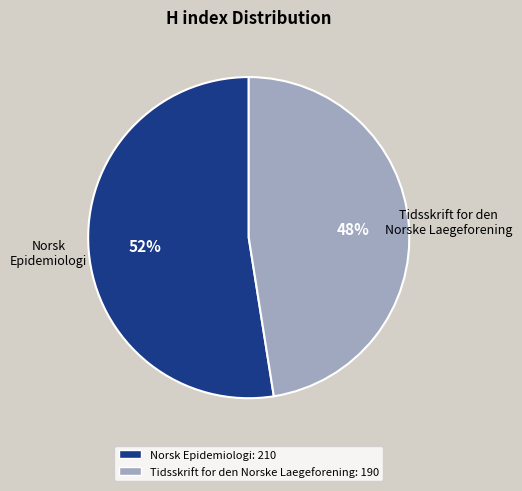

How many slices are in this pie chart?

2